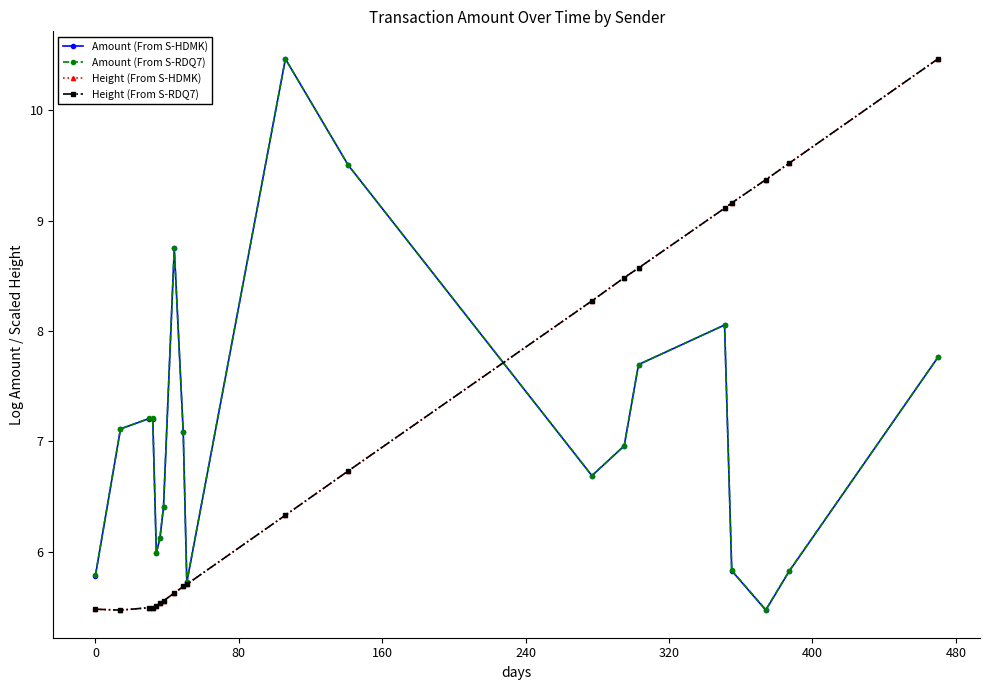

What is the minimum value shown in the chart?

5.5